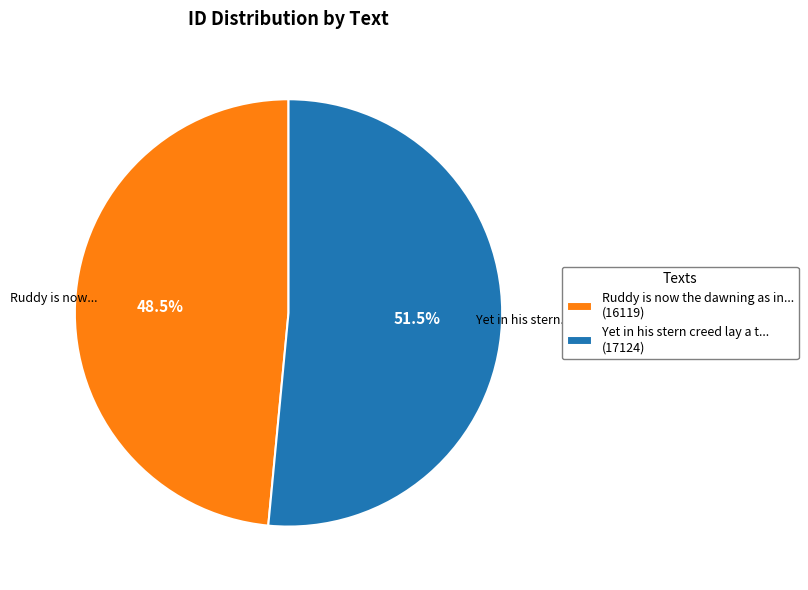

Which slice is the largest?

Yet in his stern creed lay a t... (17124)